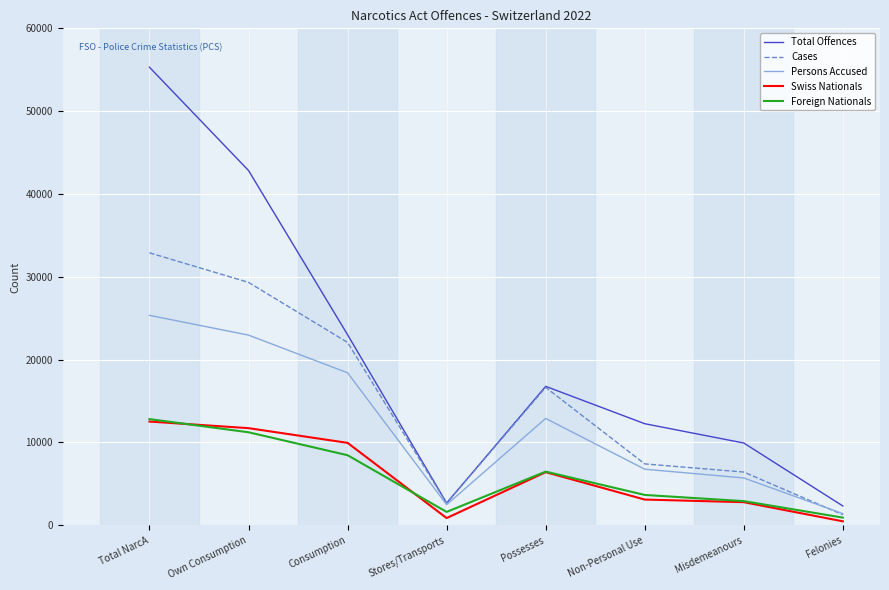

What is the difference between the highest and lowest values at Possesses?

10357